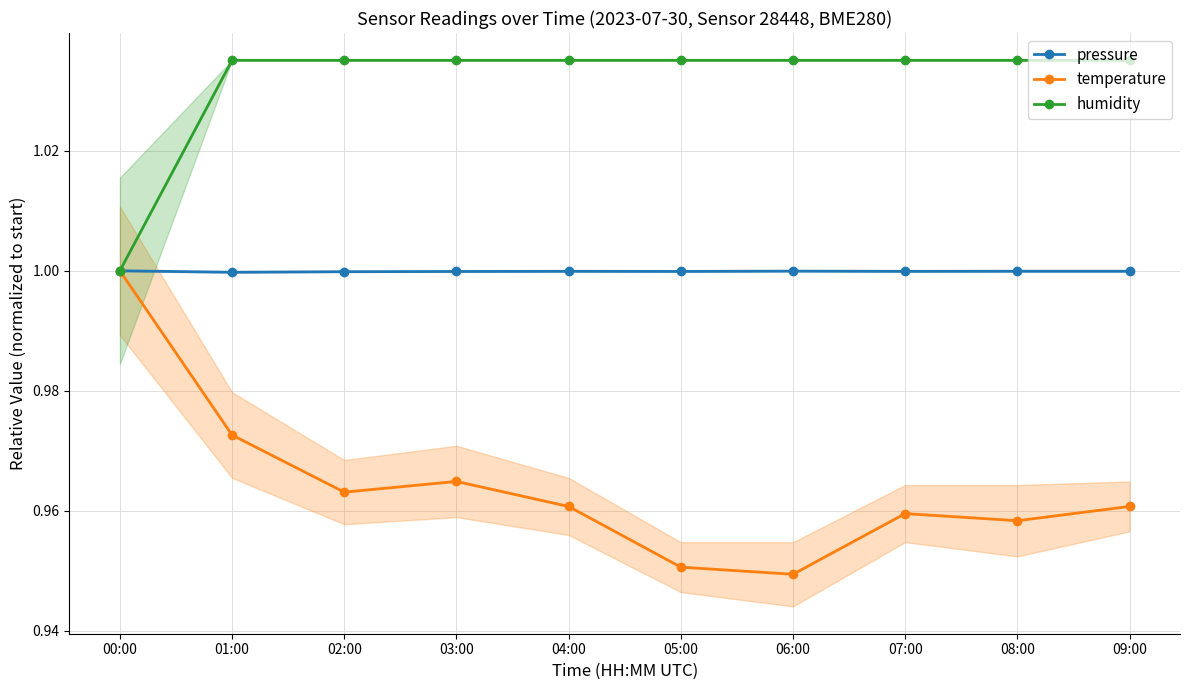

At which category does pressure reach its first local peak?

04:00